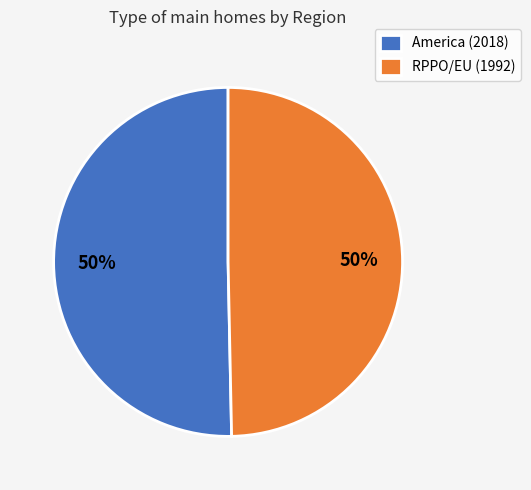

True or false: RPPO/EU (1992) accounts for 50% of the total.

True